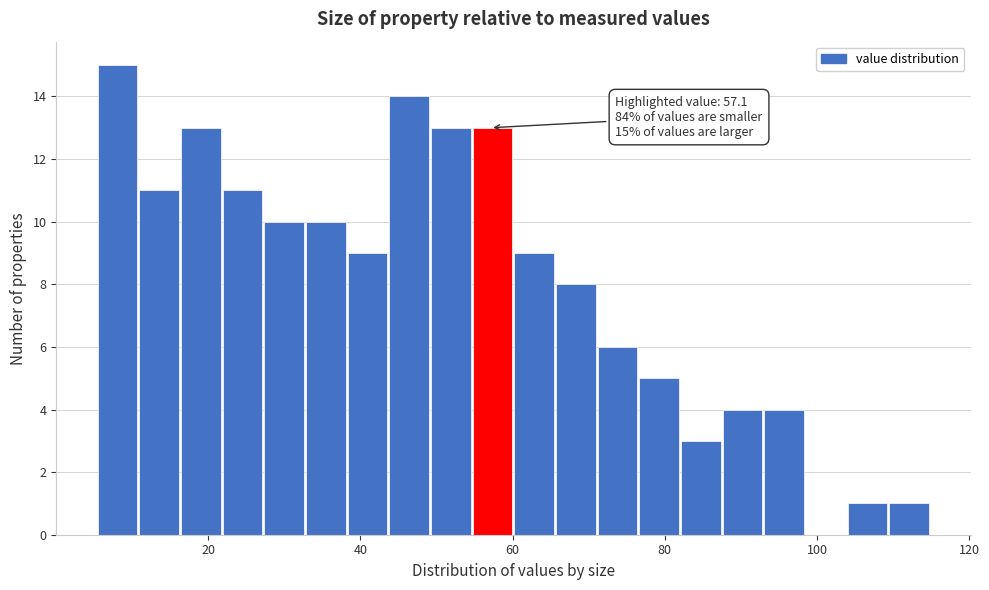

Read against the x-axis, roughly where is the centre of the tallest bar?

8